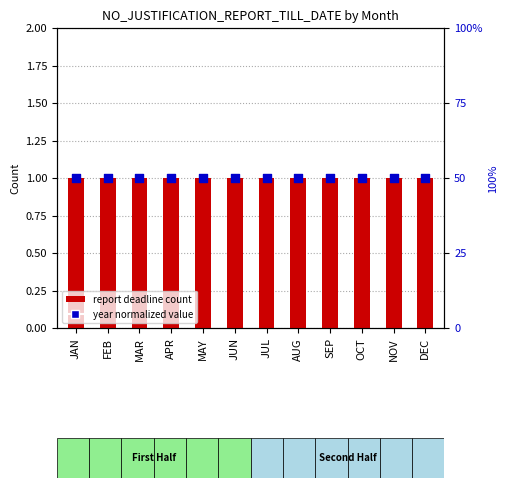

At how many categories does at least one series exceed 7?

12